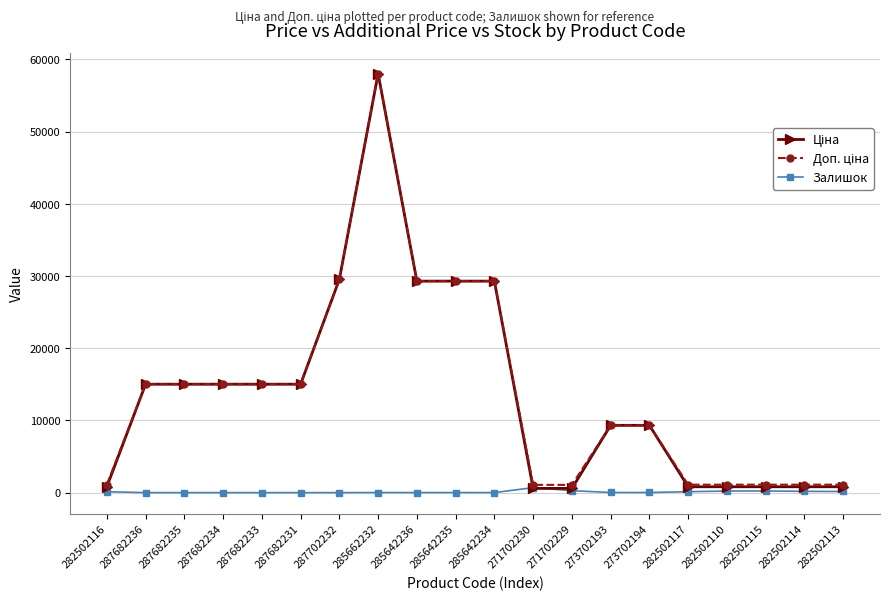

What is the total value across all series at 287702232?

59097.9